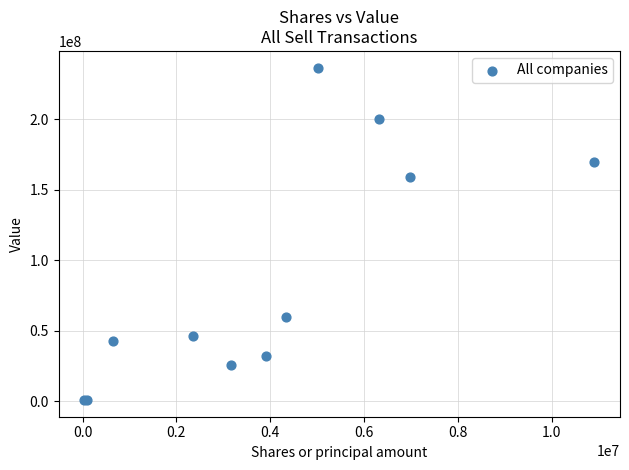

What Y value in the scatter plot is closest to 118746500?

158882000